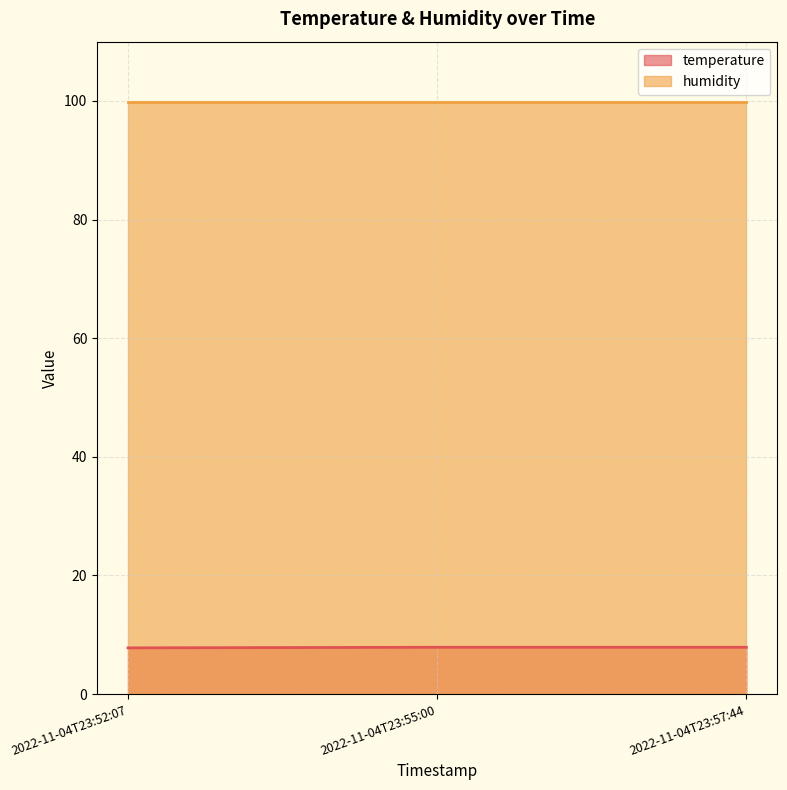

What is the value of the 3rd point from the left?

7.9